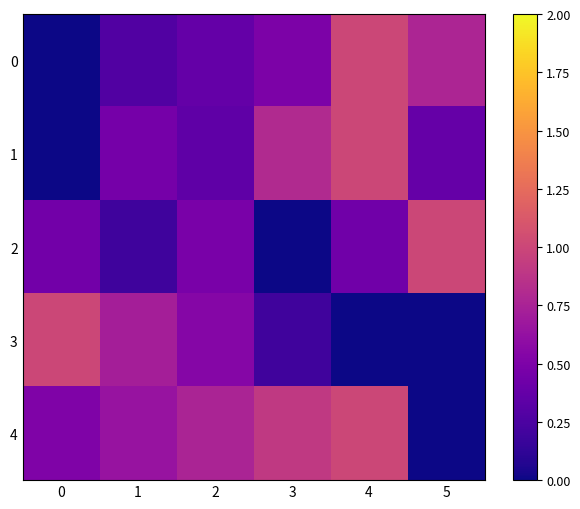

Rank the series at 5 from highest to lowest value.

2, 0, 1, 3, 4